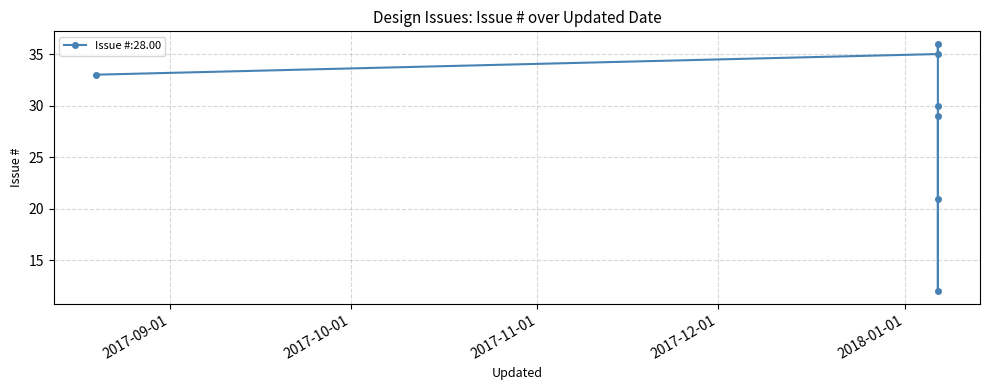

What is the sum of the values at 2018-01-06 10:50 and 2018-01-06 10:52?

65